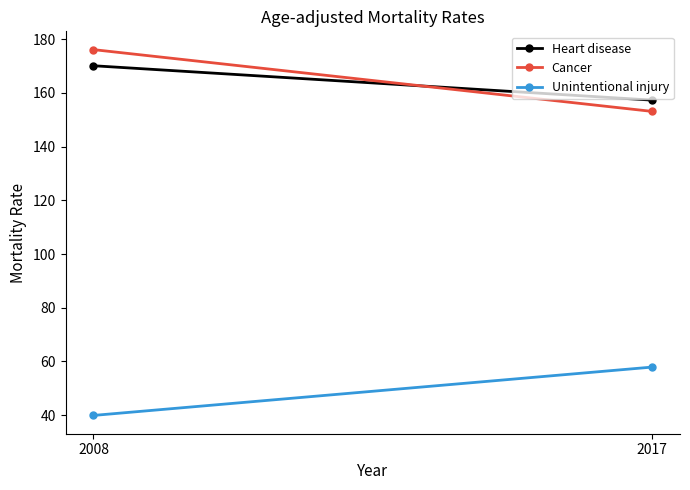

The Heart disease series shows 157.3 at 2017. True or false?

True